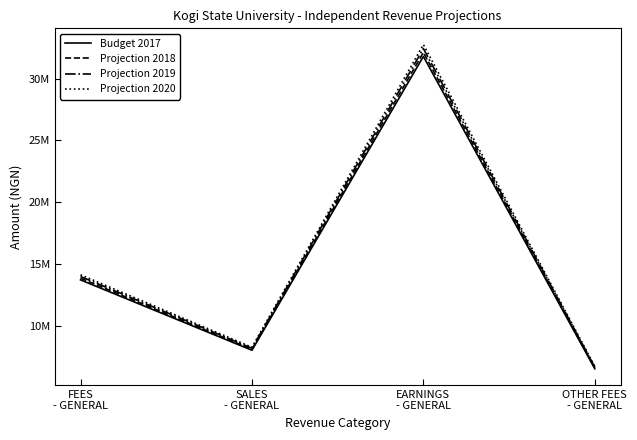

Between FEES
- GENERAL and SALES
- GENERAL, which series saw the biggest shift?

Projection 2020